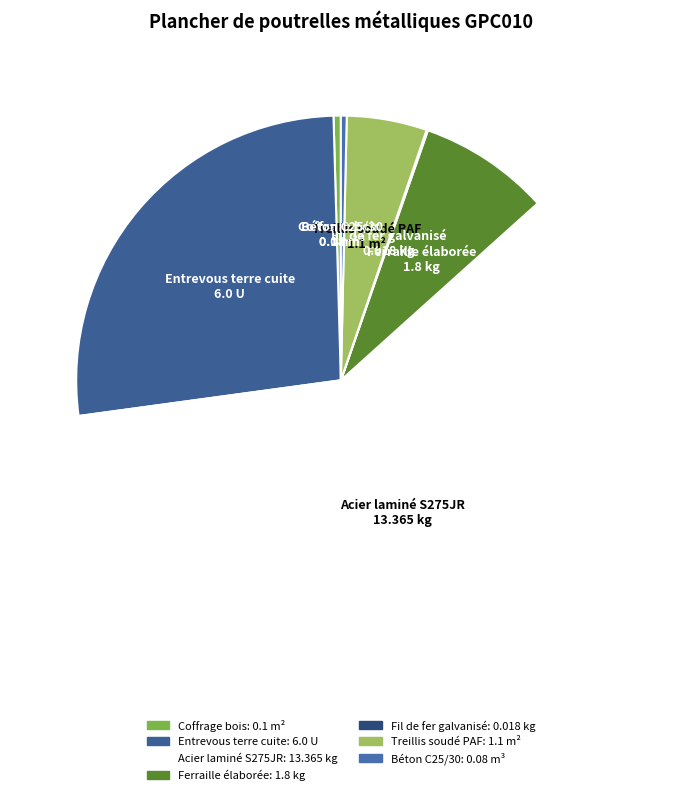

The Acier laminé S275JR slice represents 71% of the pie. True or false?

False